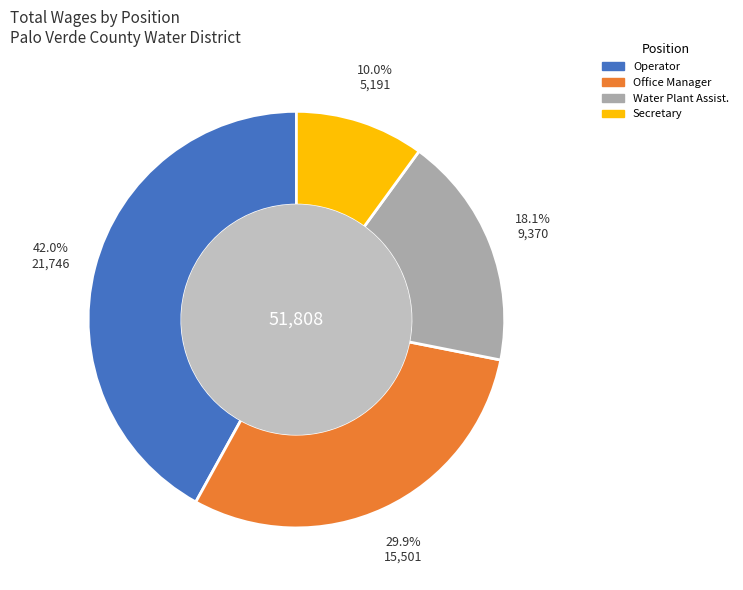

To the nearest percent, what is the average slice percentage?

25%